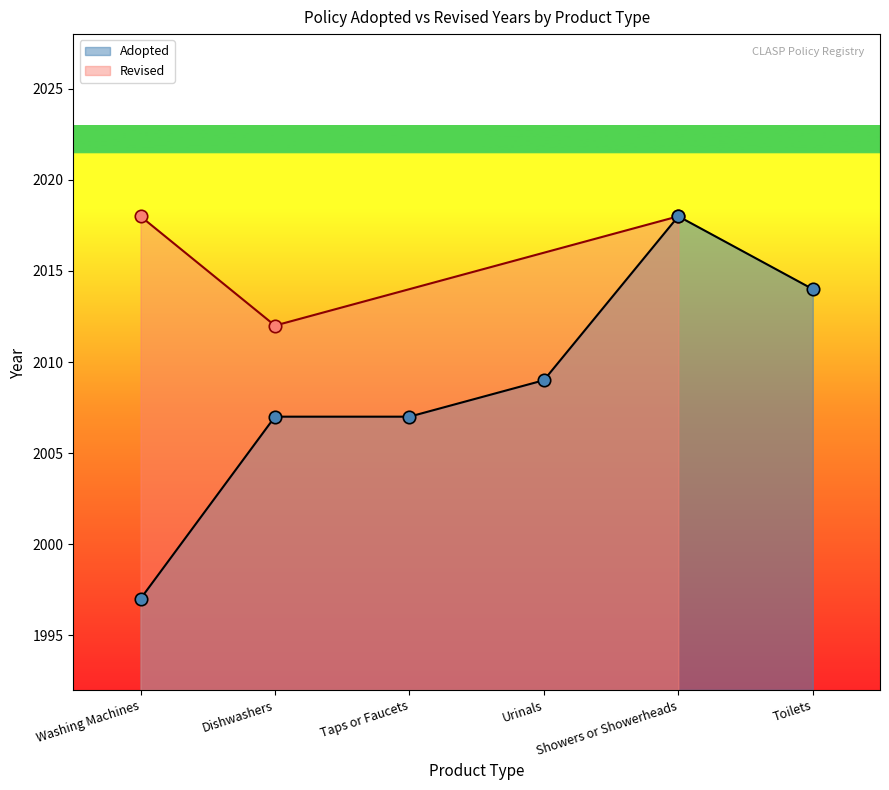

What is the ratio of the value at Urinals to the value at Toilets?

1.0